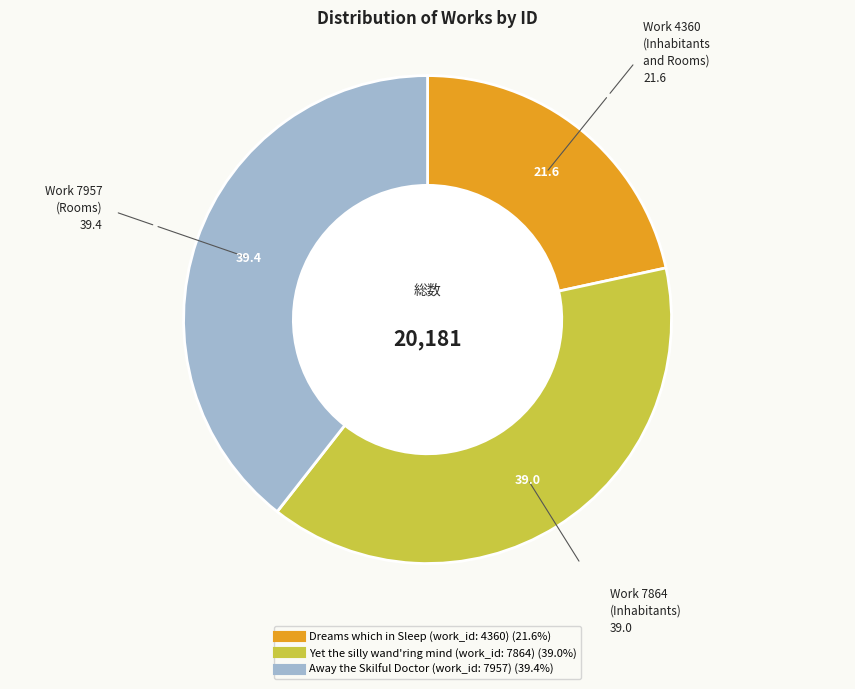

Which has a higher value, Dreams which in Sleep (work_id: 4360) or Away the Skilful Doctor (work_id: 7957)?

Away the Skilful Doctor (work_id: 7957)